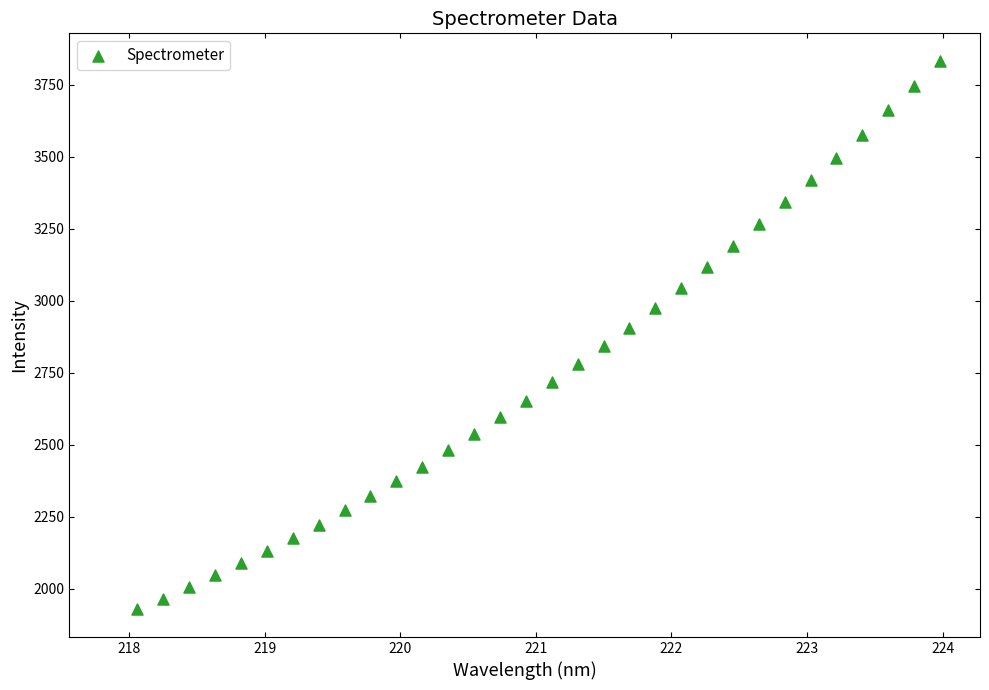

What is the range of X values (max minus min)?

5.9